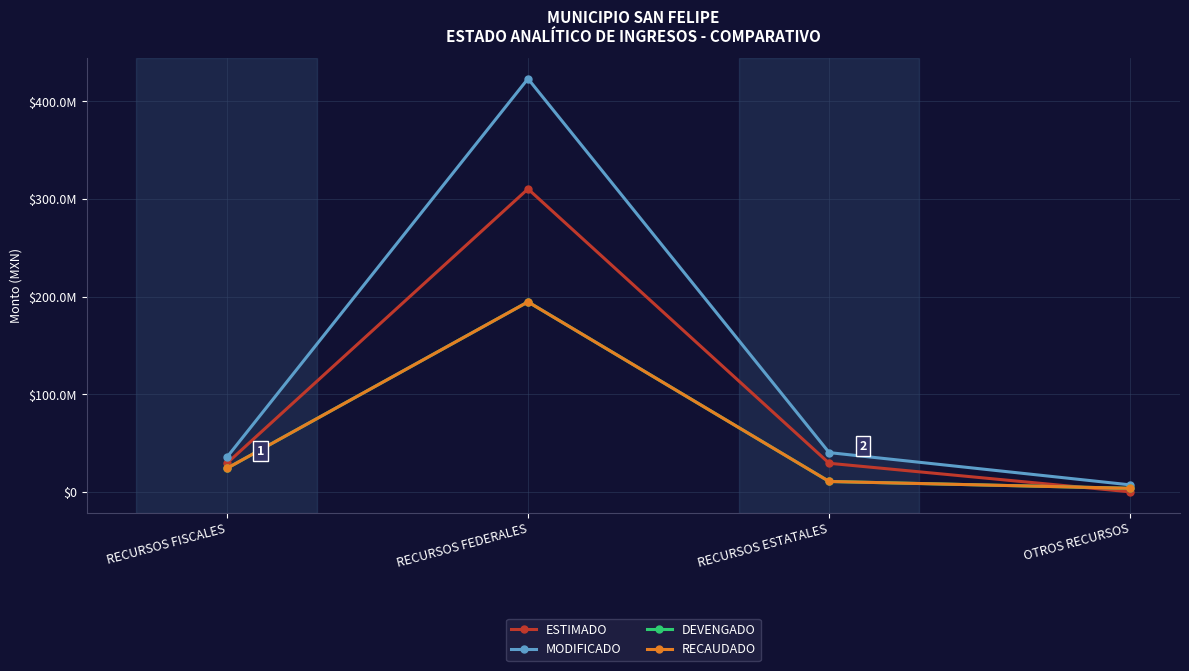

How many positive values does the ESTIMADO series have?

3